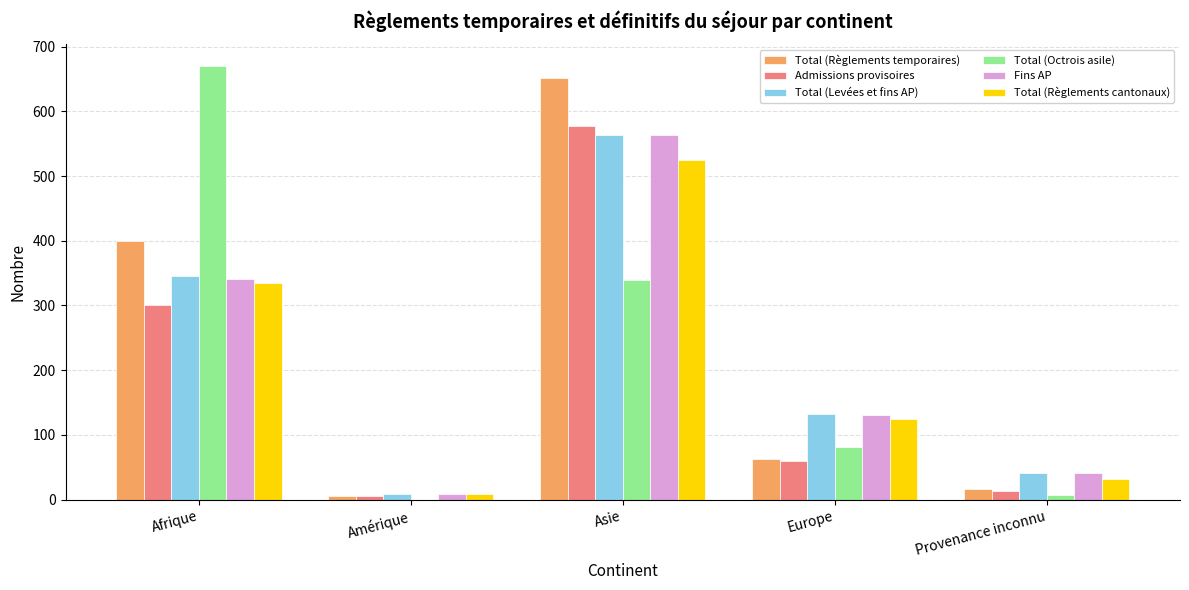

Is it true that Total (Règlements cantonaux) equals 125 at Europe?

True